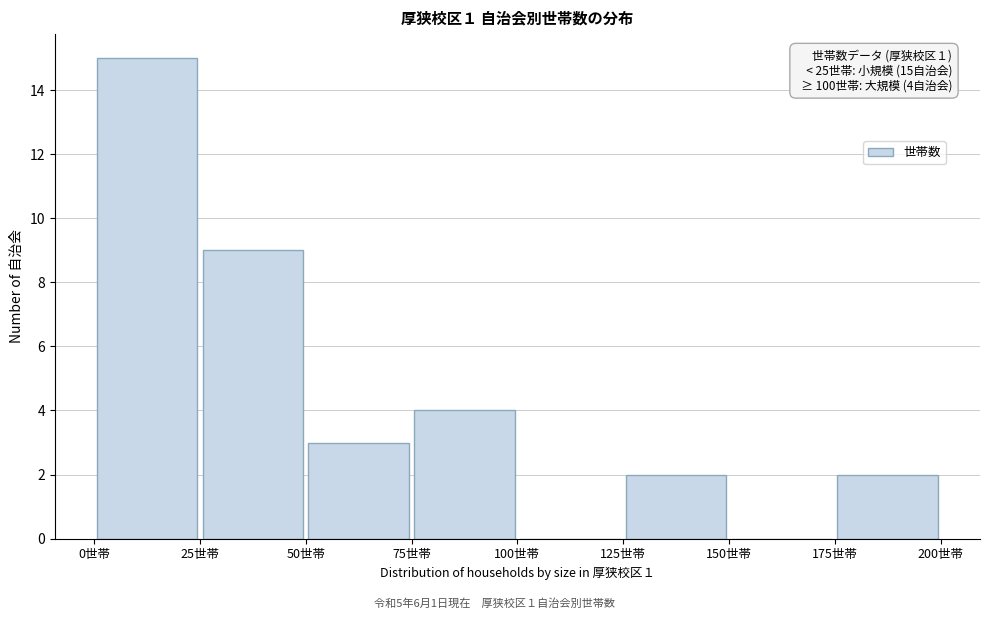

Over which range of the x-axis is the bar tallest?

0 to 25